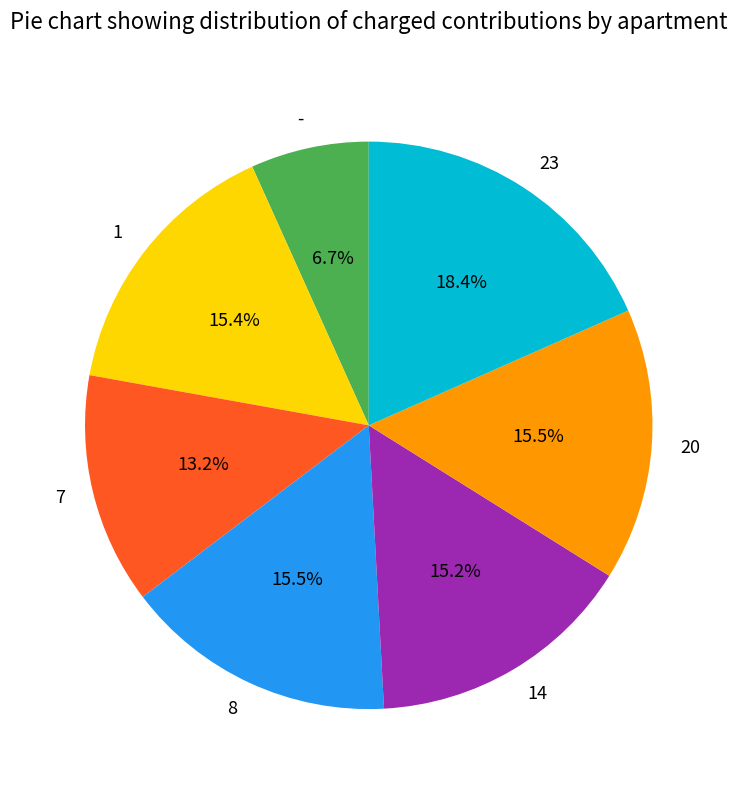

Between 7 and 1, which is larger?

1